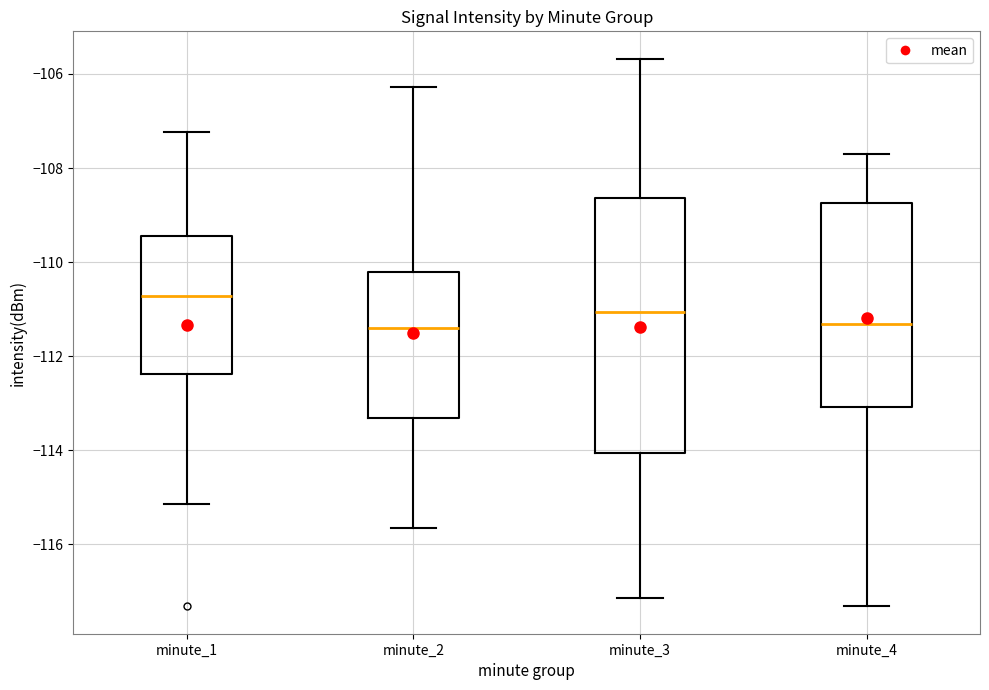

Reading left to right, transcribe this box plot: for each box, give where its median line is, the range the box spans, and where its two whiskers end, as read against the y-axis. The values are not printed on the chart, so give them approximately, as read against the axis.

minute_1: median -110.8, box -112.4 to -109.4, whiskers -115.2 to -107.2
minute_2: median -111.4, box -113.4 to -110.2, whiskers -115.6 to -106.2
minute_3: median -111.0, box -114.0 to -108.6, whiskers -117.2 to -105.6
minute_4: median -111.4, box -113.0 to -108.8, whiskers -117.4 to -107.6